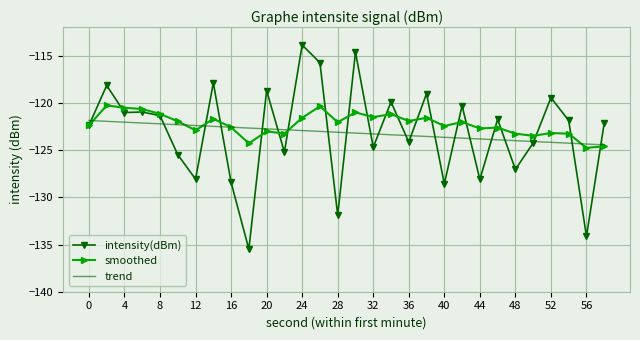

True or false: smoothed has more than 1 points higher than both neighbors.

True